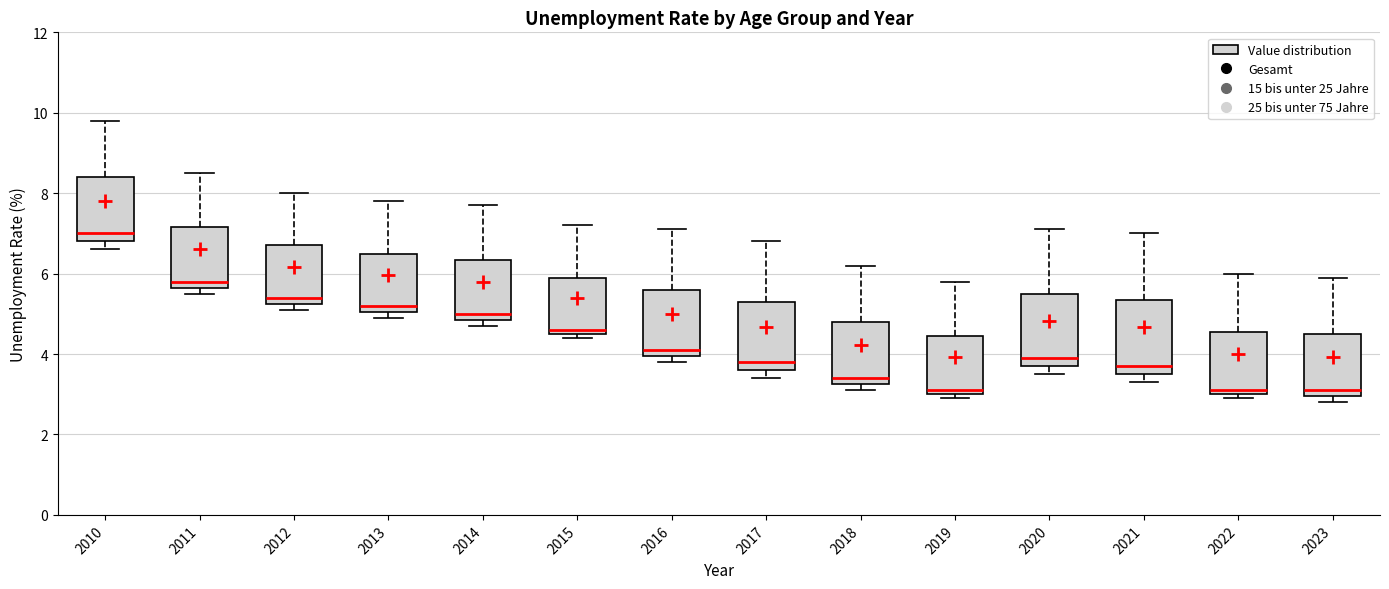

Where does the upper whisker of the box at x = 2020 end on the y-axis? The values are not printed on the chart, so give them approximately, as read against the axis.

7.2